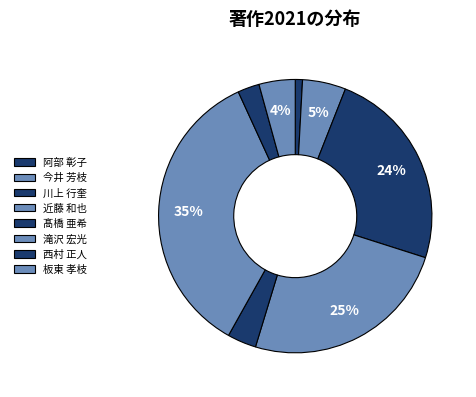

Is 板東 孝枝 the majority of the pie?

No